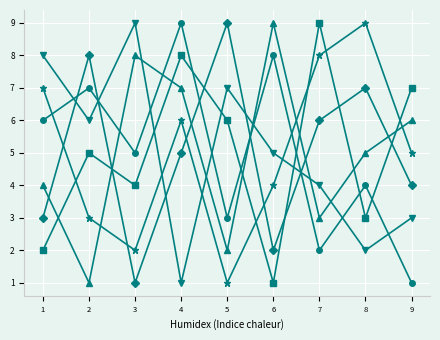

At which category is the sum across all series the highest?

4